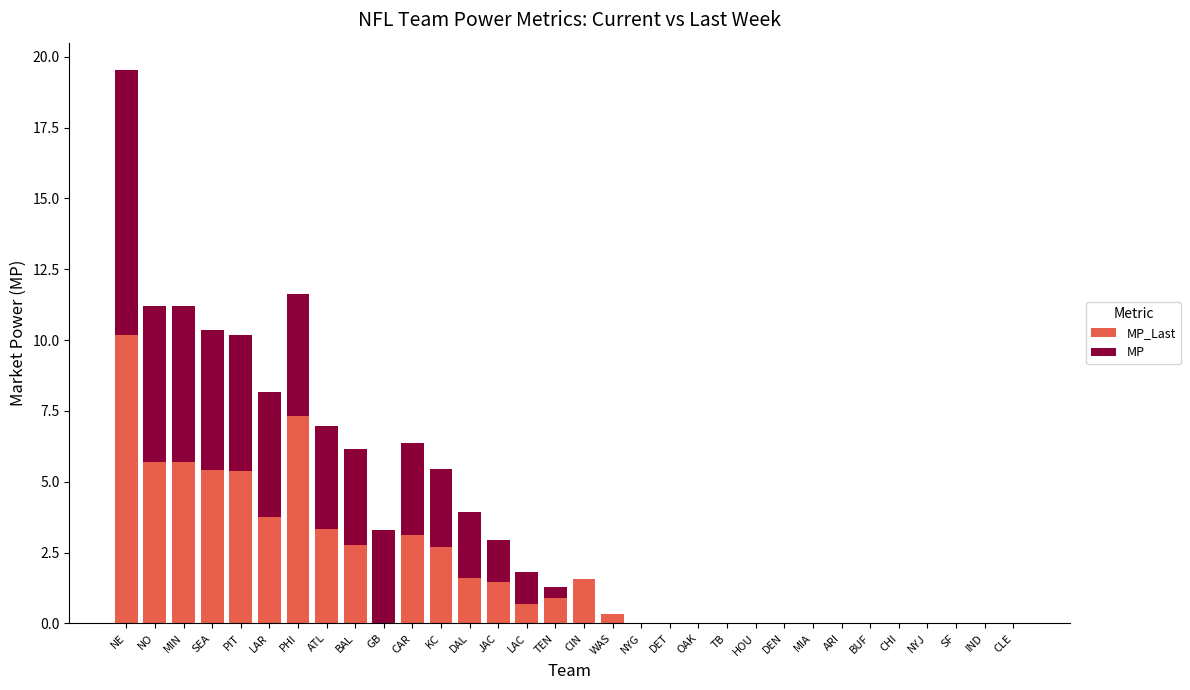

What is the total value across all series at NE?

19.5